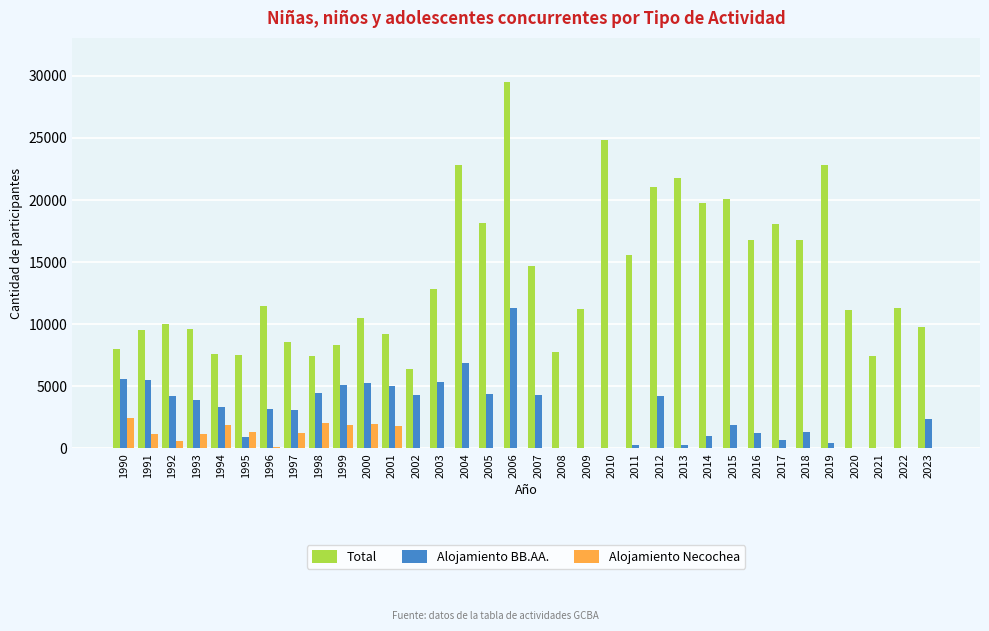

Where does the Alojamiento BB.AA. series first go above 3154?

1990